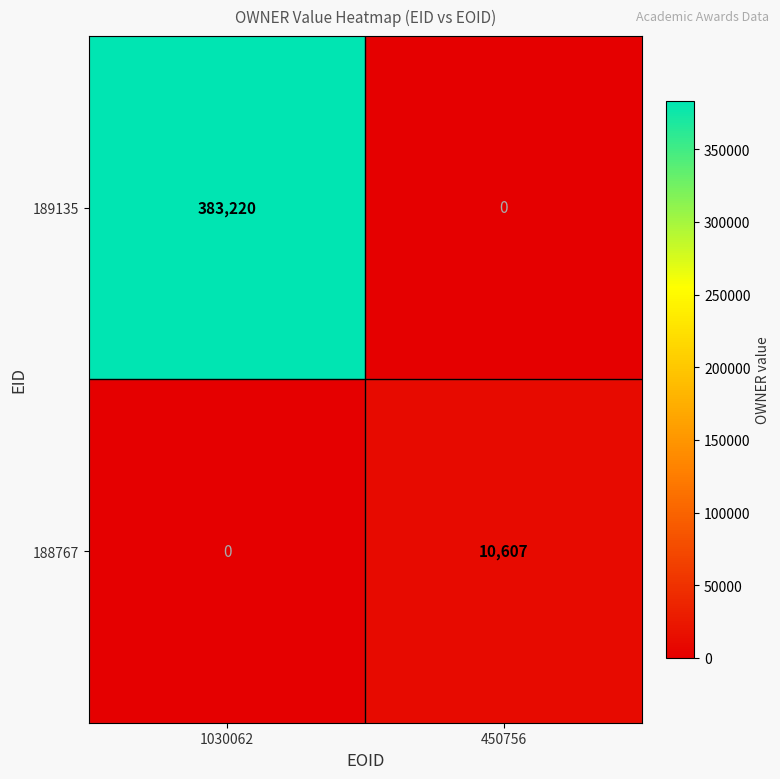

Reading left to right, transcribe all the data shown in this chart.

189135: 383220	0
188767: 0	10607